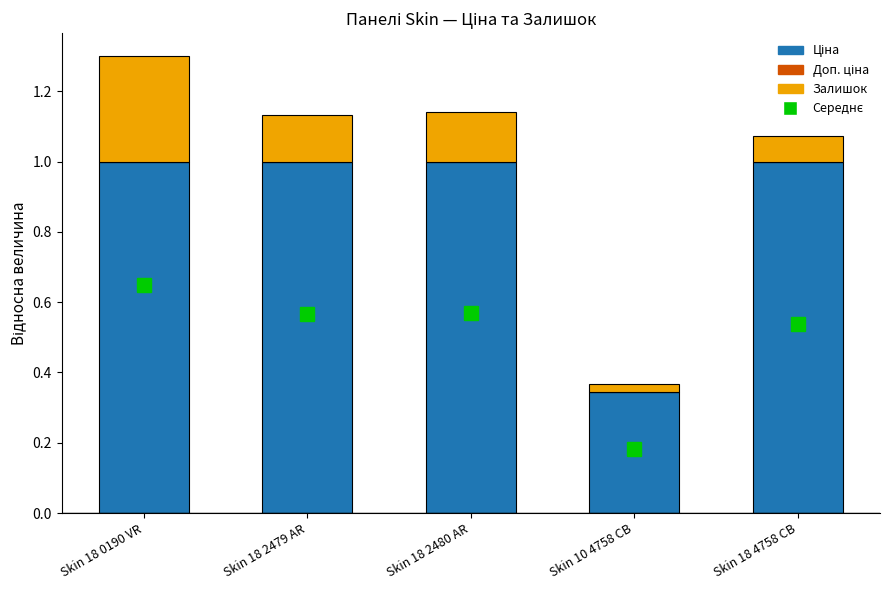

At which category is the sum across all series the highest?

Skin 18 0190 VR